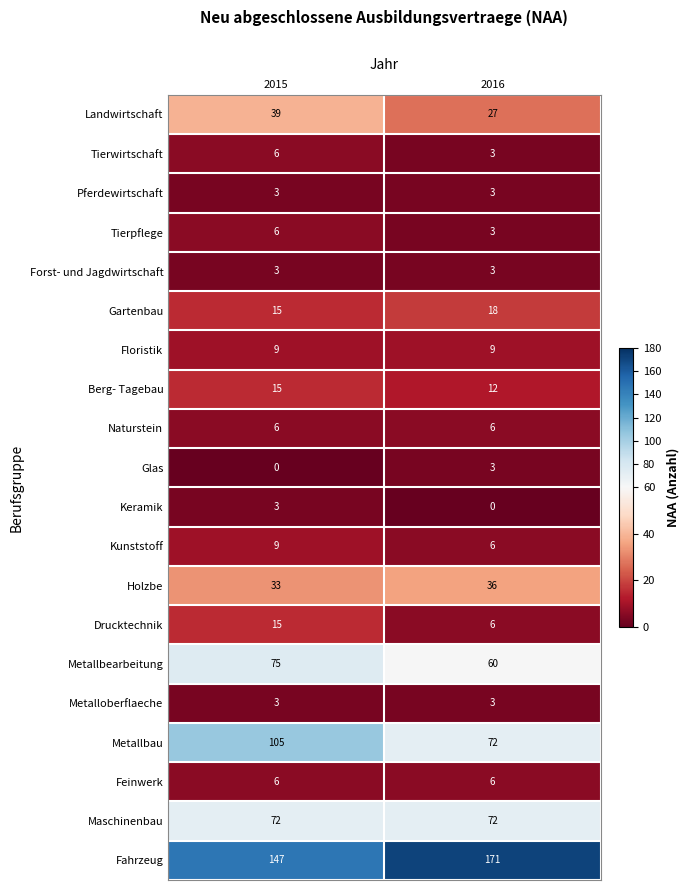

Read the Metallbearbeitung value at 2016, to the nearest 10.

60